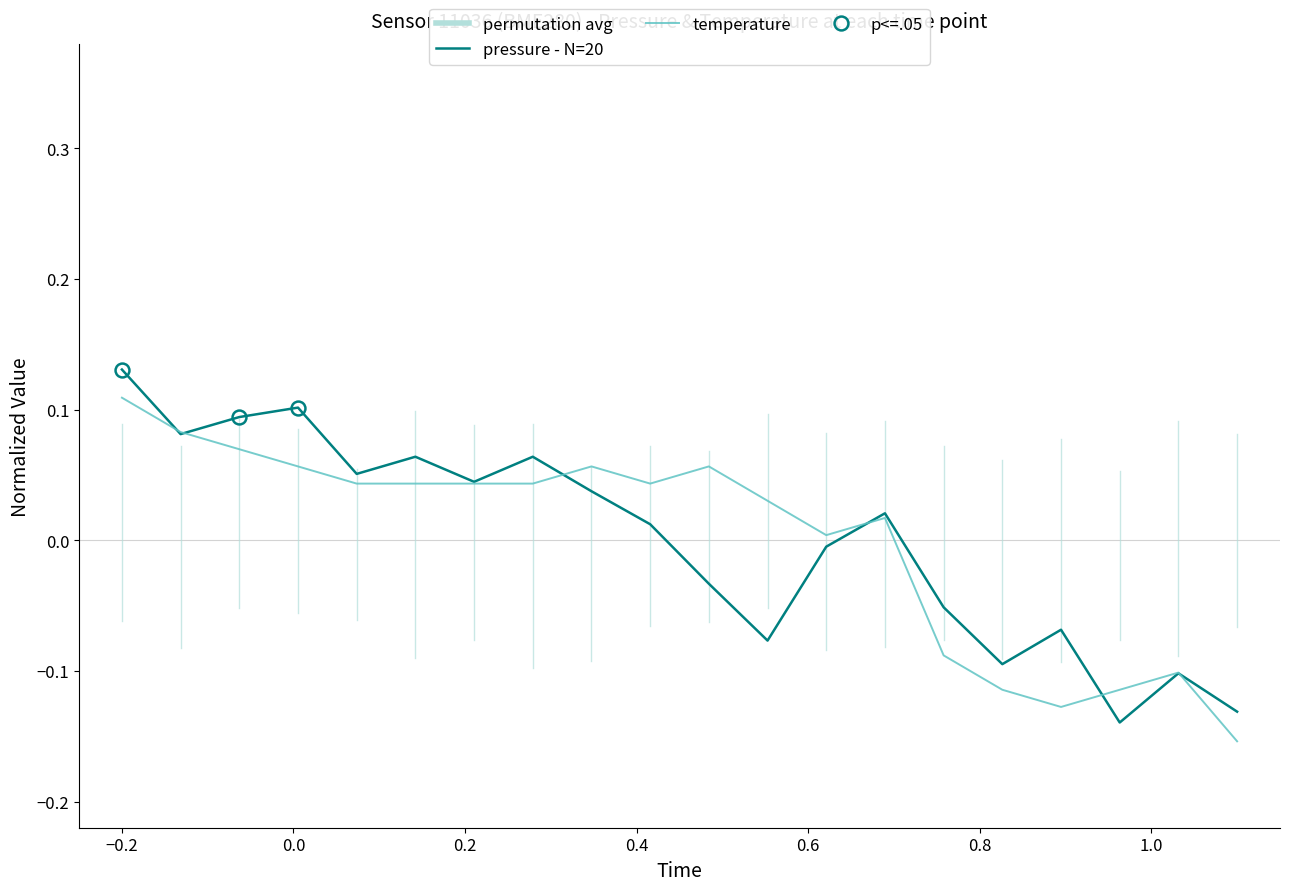

Where is pressure nearest to the value 0?

00:36